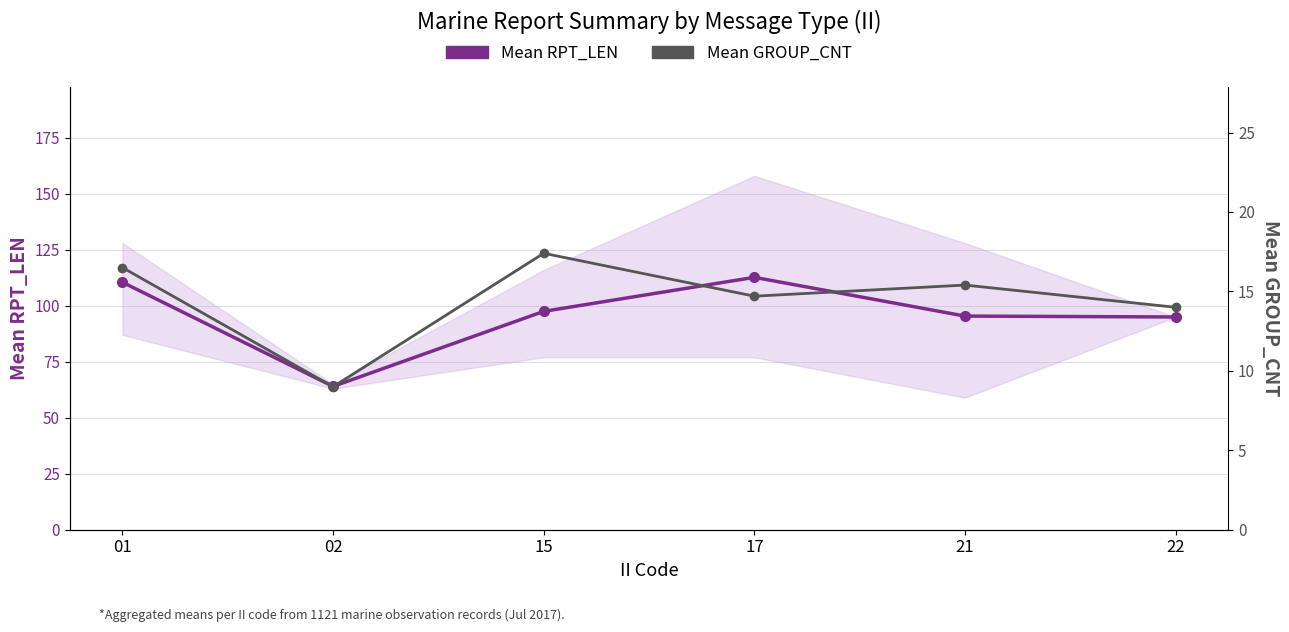

What is the value of the Mean RPT_LEN point at the 5th from the left?

95.4